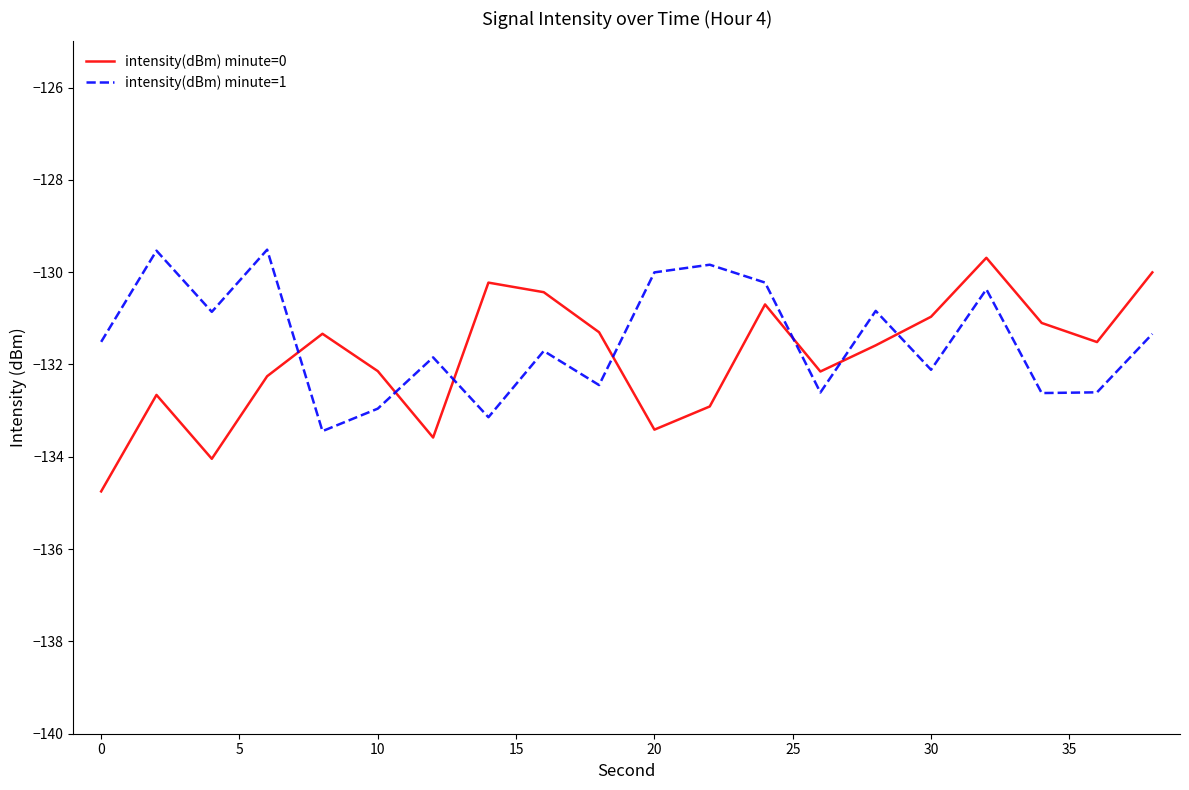

After their last crossing, which series has the higher values: intensity(dBm) minute=0 or intensity(dBm) minute=1?

intensity(dBm) minute=0